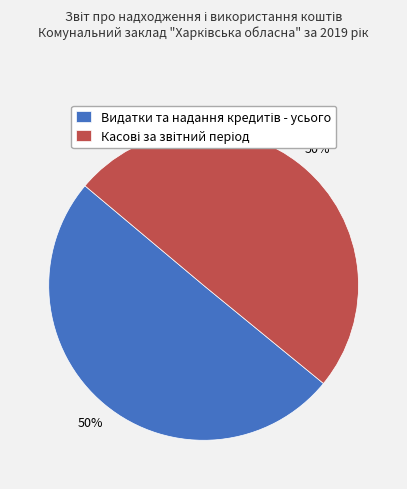

To the nearest percent, what is the average slice percentage?

50%